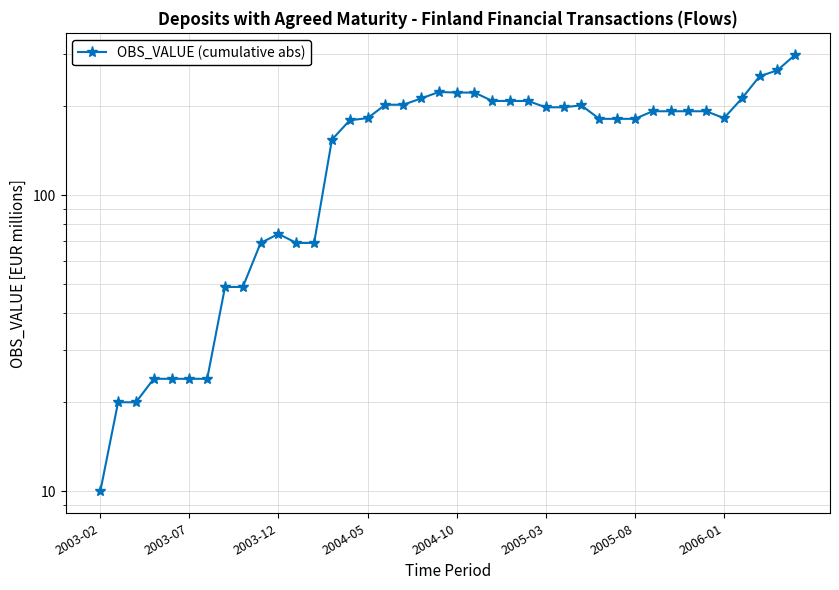

How many interior local peaks (higher than both neighbors) does the data have?

3